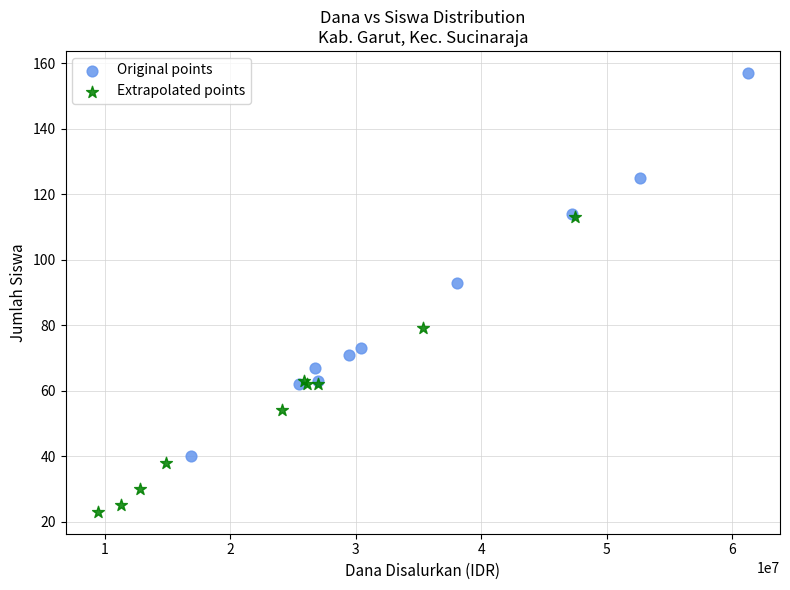

Which series reaches the minimum Y coordinate?

Extrapolated points